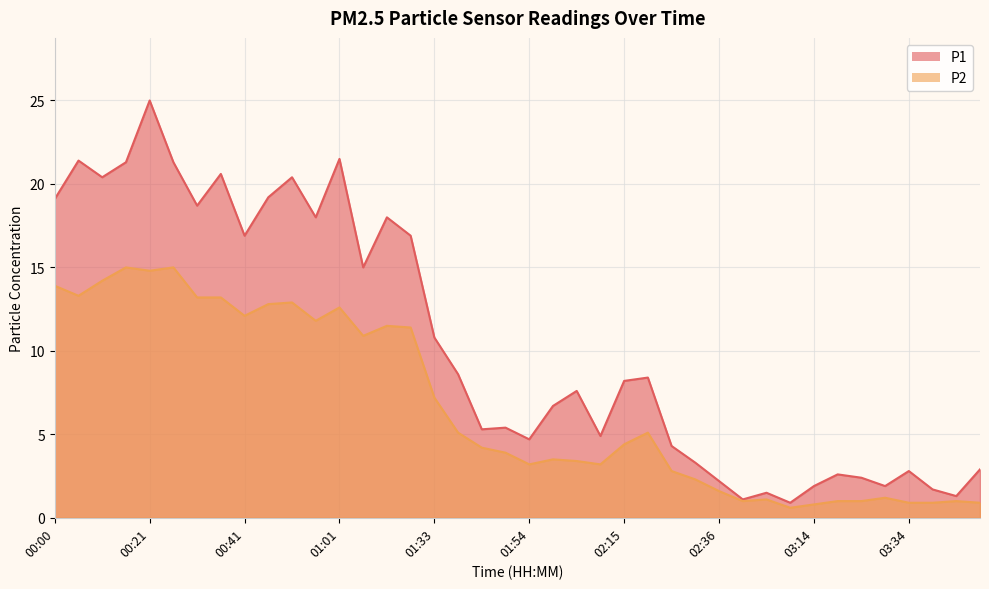

What is the total value across all series at 02:31?

5.6